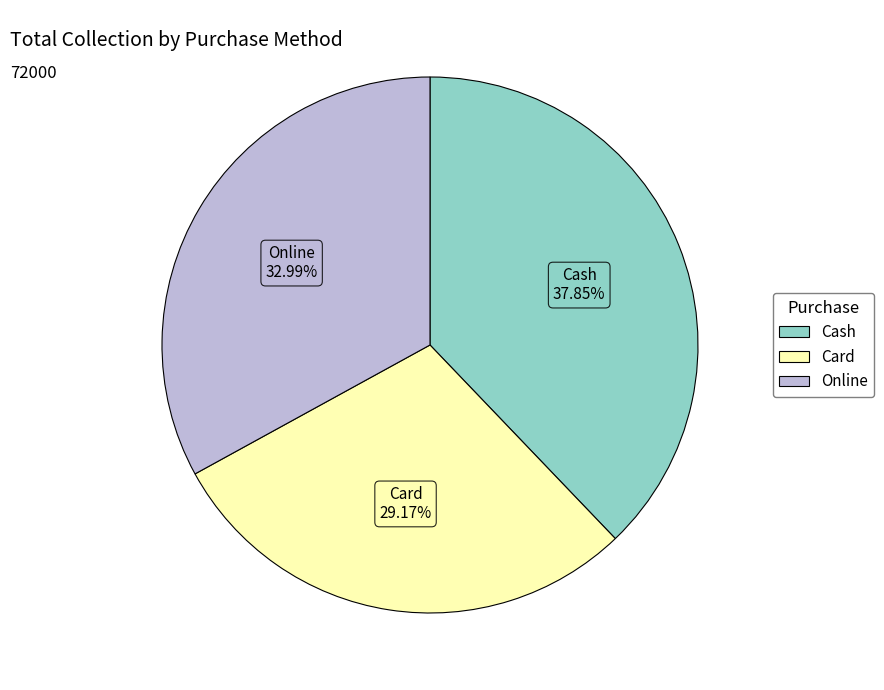

To the nearest percent, what is the combined percentage of Online and Card?

62%